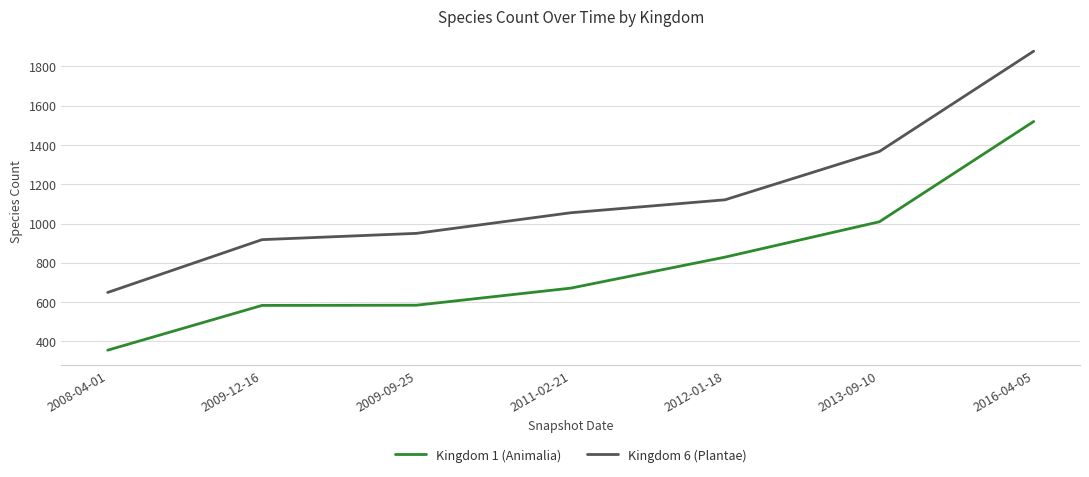

What is the spread (max minus min) of values at 2012-01-18?

292